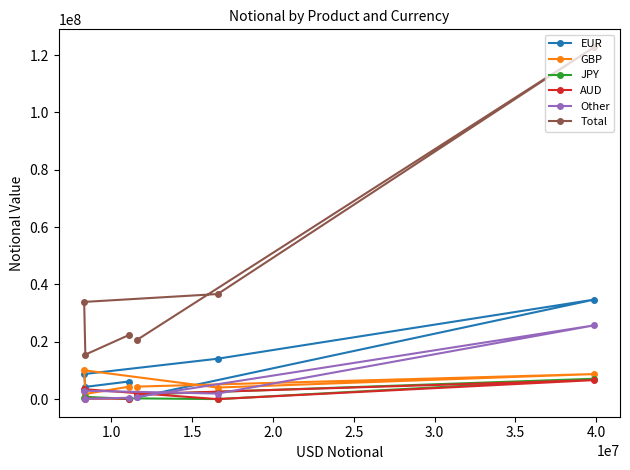

Which series has the largest range (max minus min)?

Total